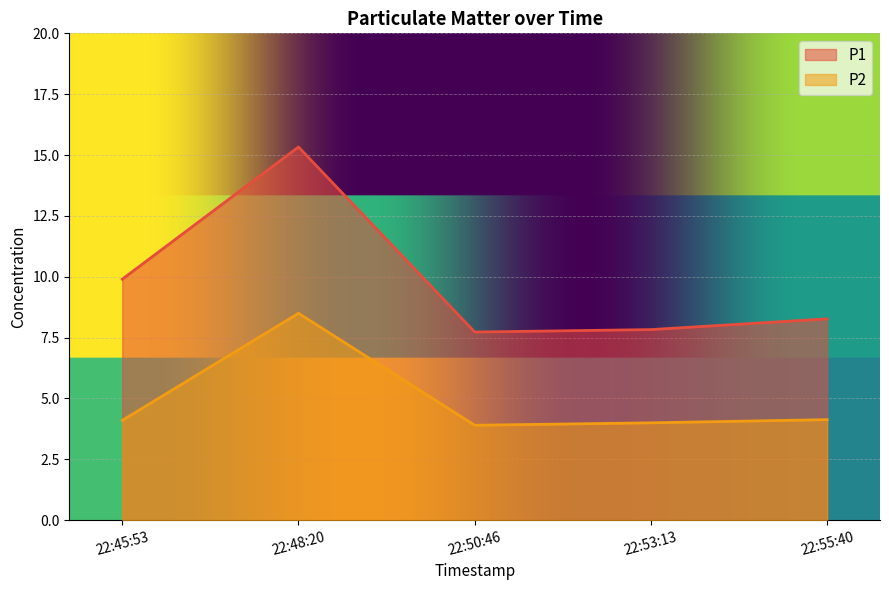

How many lines are shown in the chart?

2